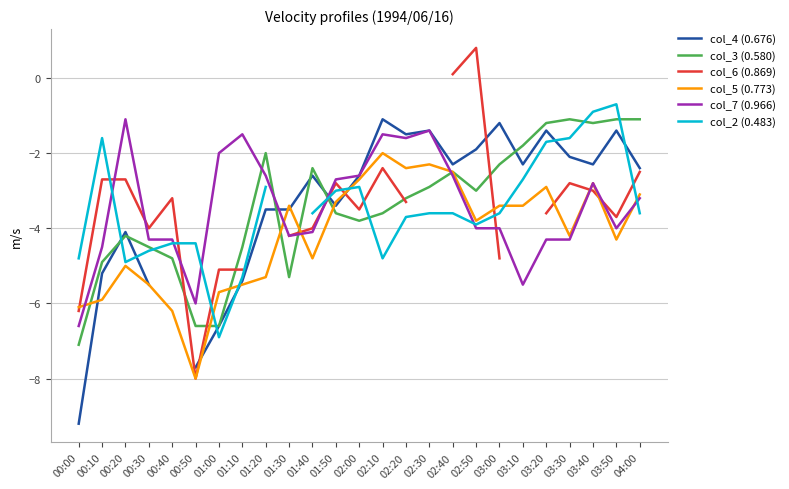

At which category does the chart reach its peak across all series?

02:50